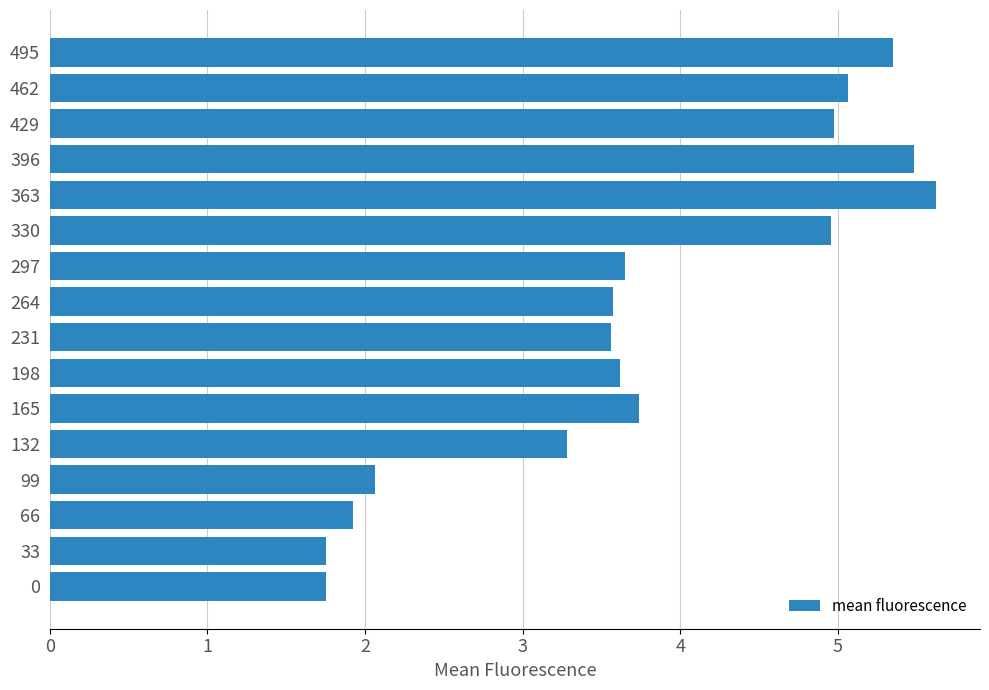

The value at 462 is 5.1. True or false?

True